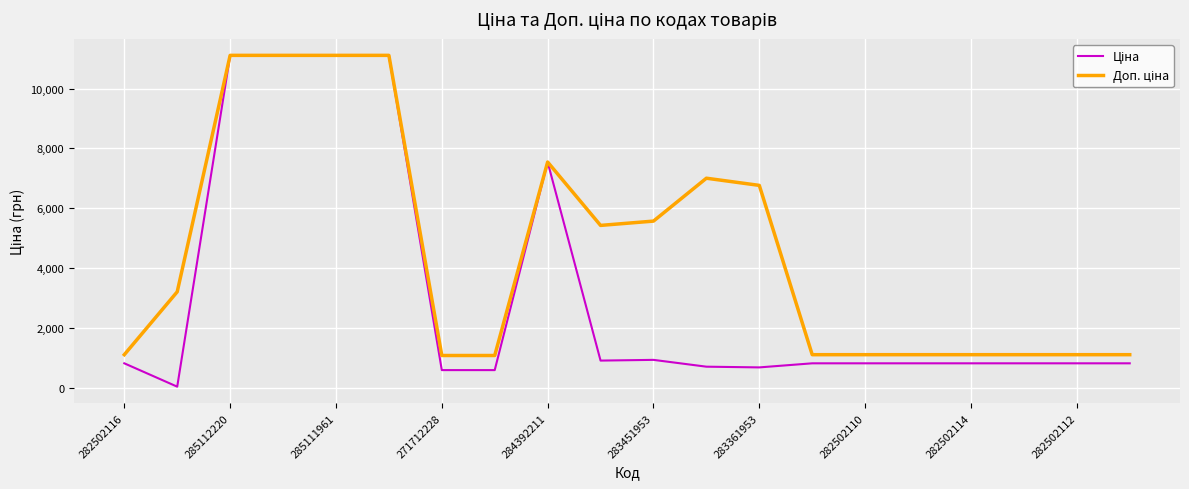

What is the maximum value shown in the chart?

11113.6